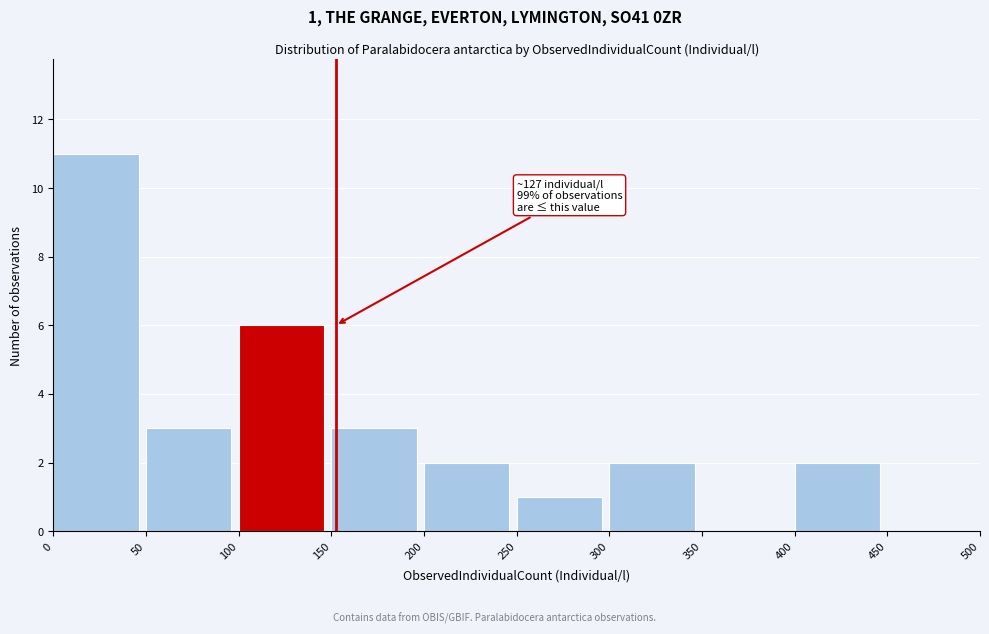

Which range on the x-axis has the tallest bar?

0 to 50